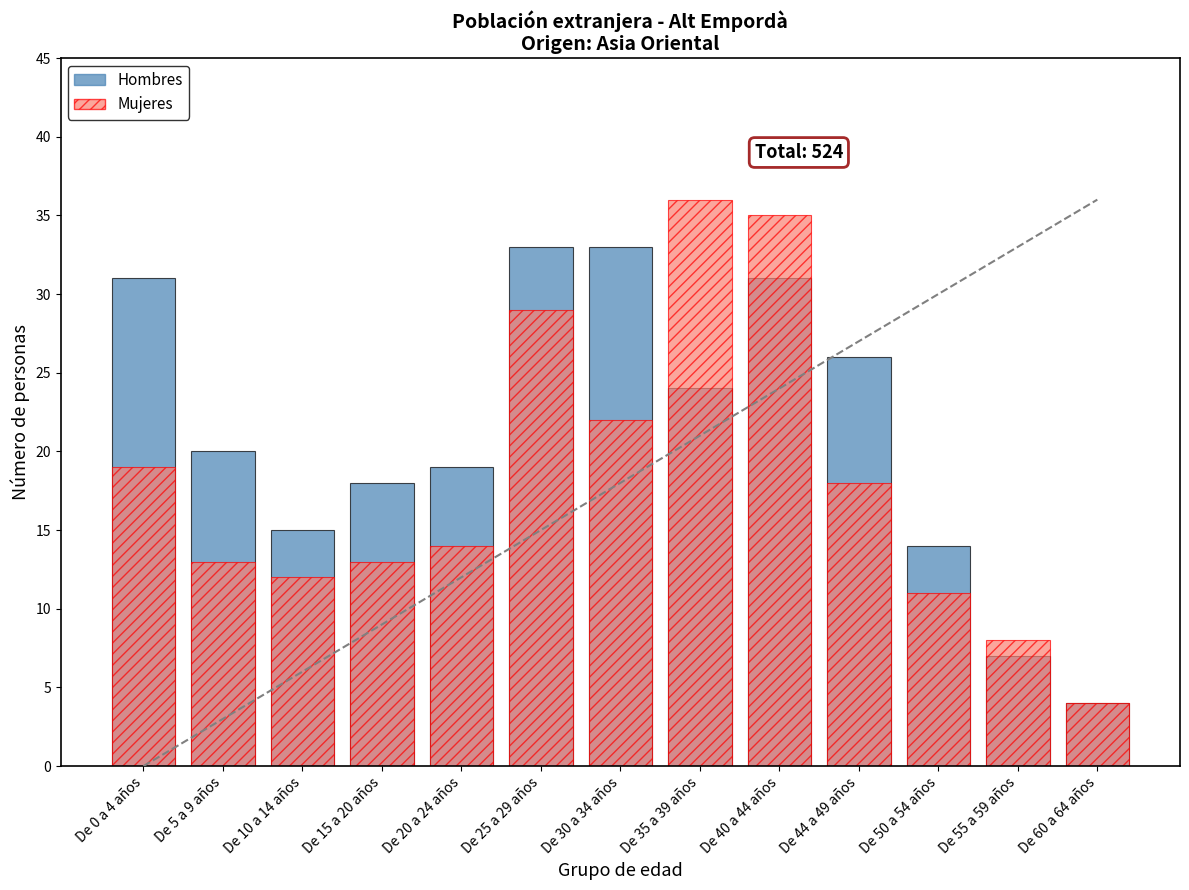

What is the value of the Hombres bar at the 5th from the left?

19